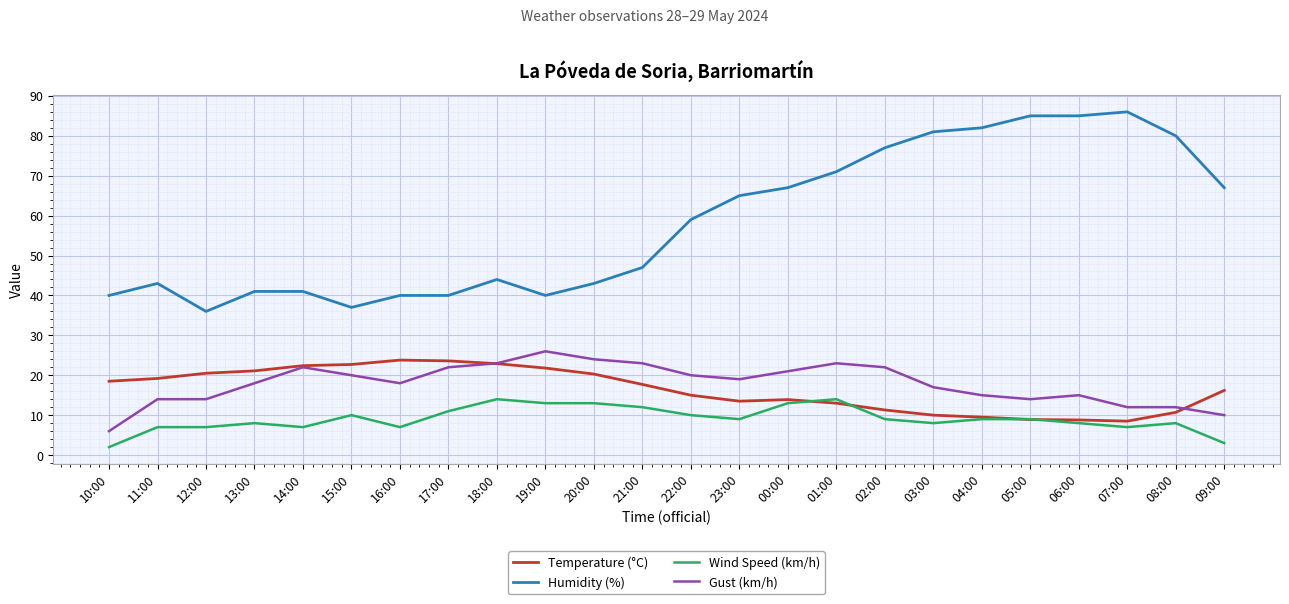

True or false: Gust (km/h) has a value of 9.0 at 10:00.

False